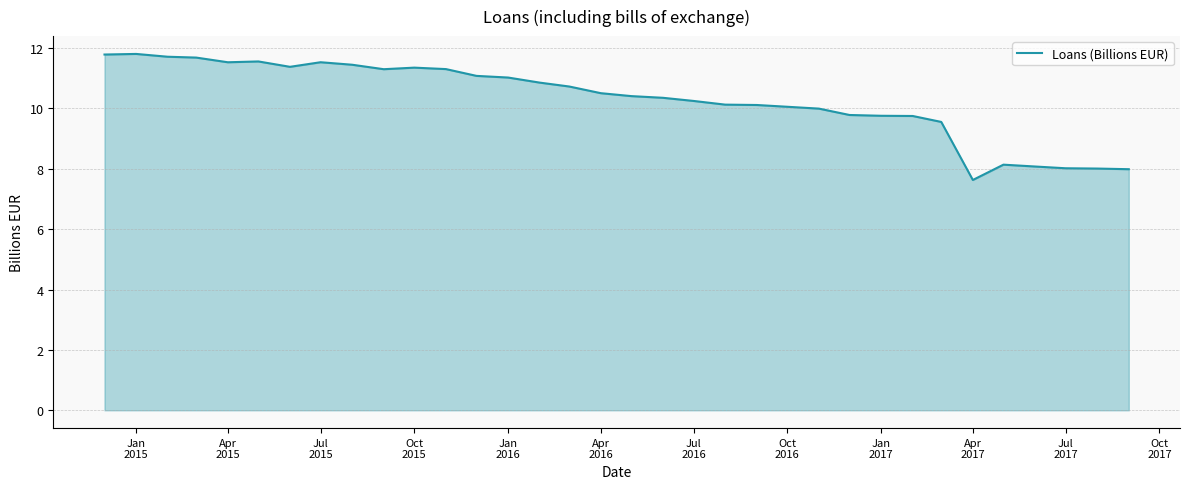

What is the difference between the maximum and minimum values?

4.2